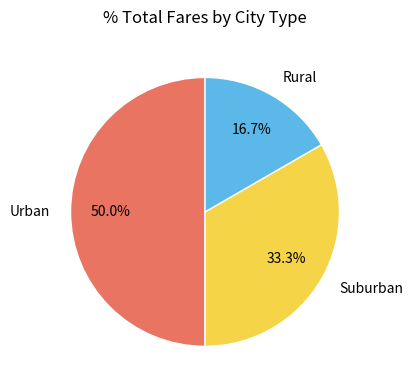

Does Rural account for over 50% of the chart?

No